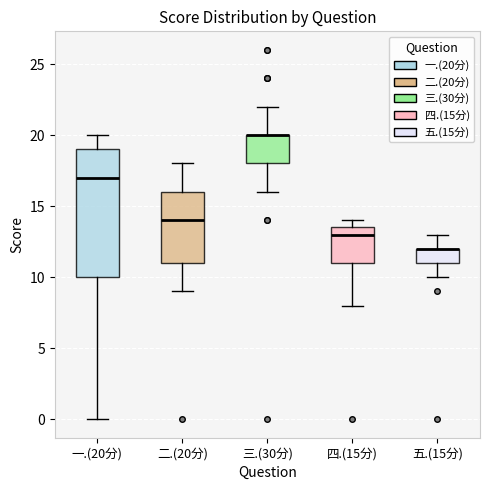

Where is the lower edge of the box for 三.(30分) on the y-axis? The values are not printed on the chart, so give them approximately, as read against the axis.

18.0